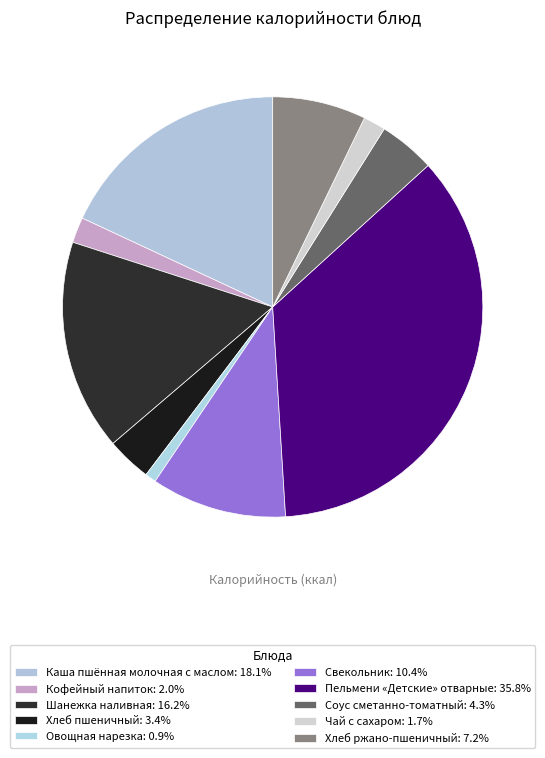

What percentage is NOT represented by Хлеб пшеничный?

96.6%